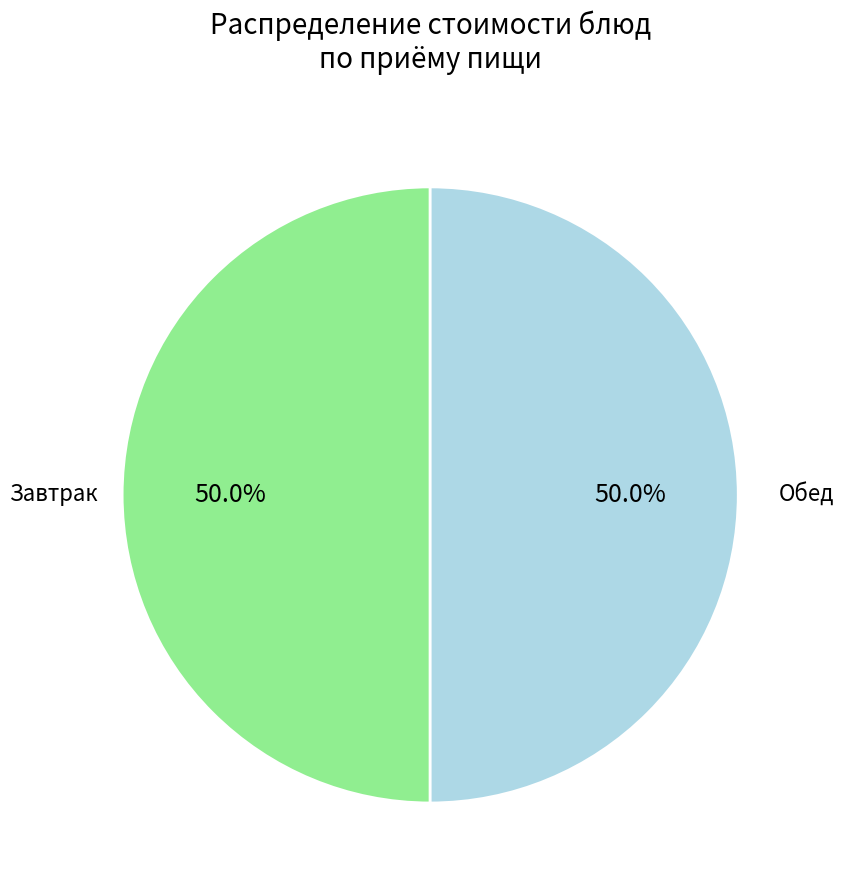

What is the ratio of the value at Завтрак to the value at Обед?

1.0